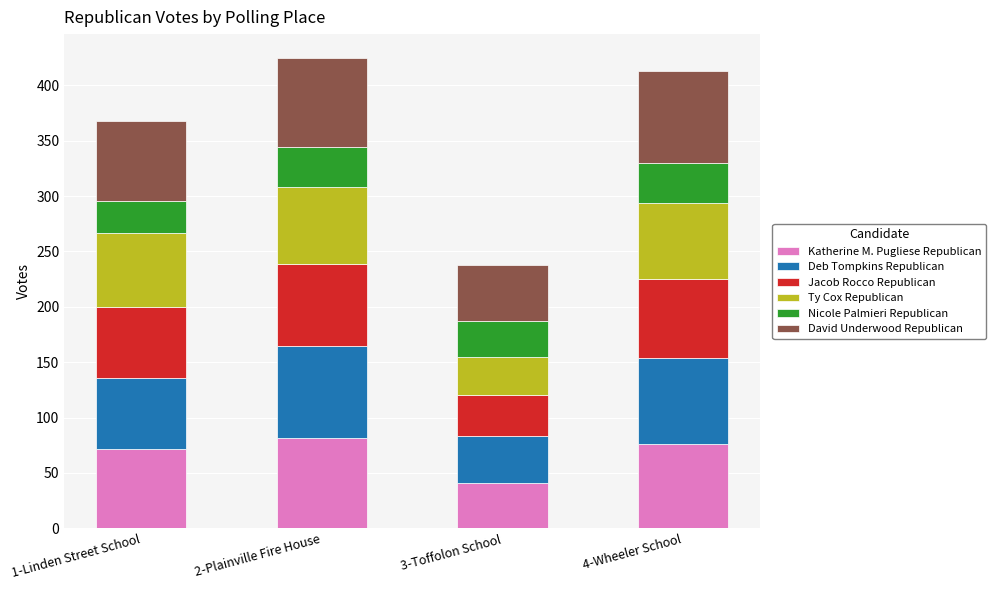

Reading left to right, what are the values for Katherine M. Pugliese Republican?

1-Linden Street School=72	2-Plainville Fire House=82	3-Toffolon School=41	4-Wheeler School=76